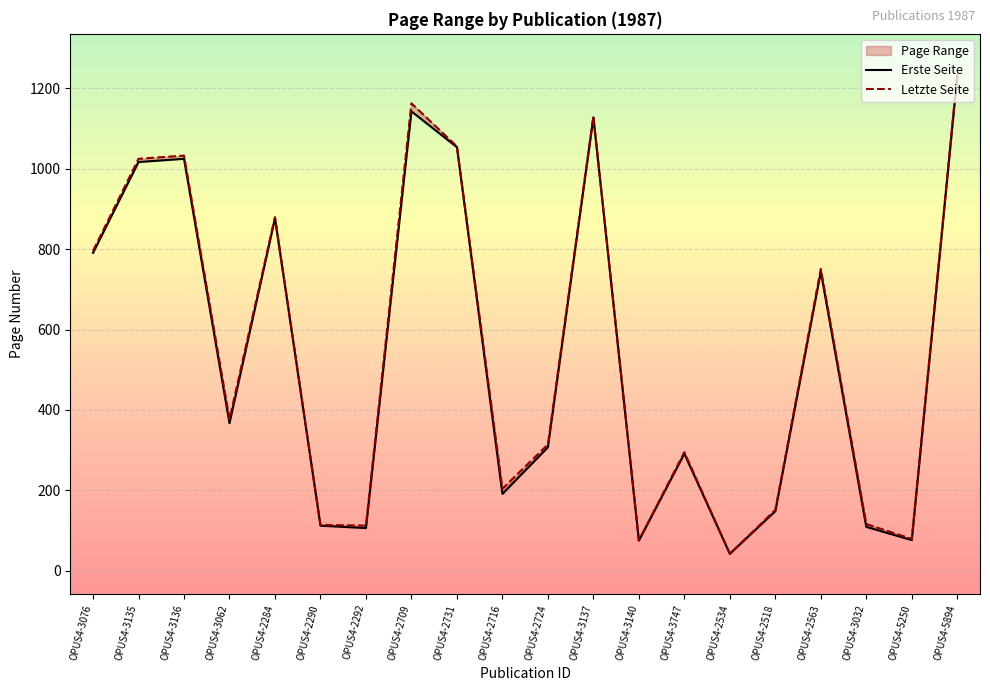

Does the chart display data point markers on the line(s)?

No